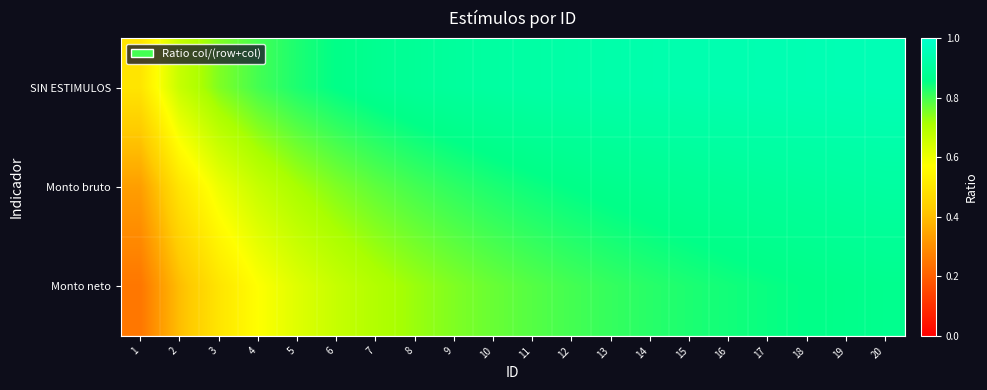

At how many categories does at least one series exceed 0?

20